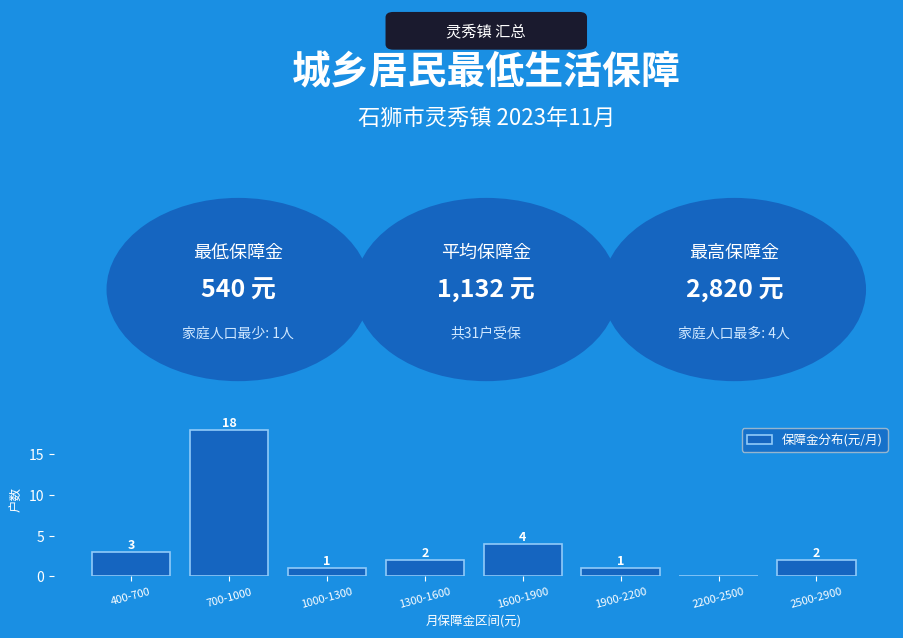

At which label is the value closest to 9?

1600-1900